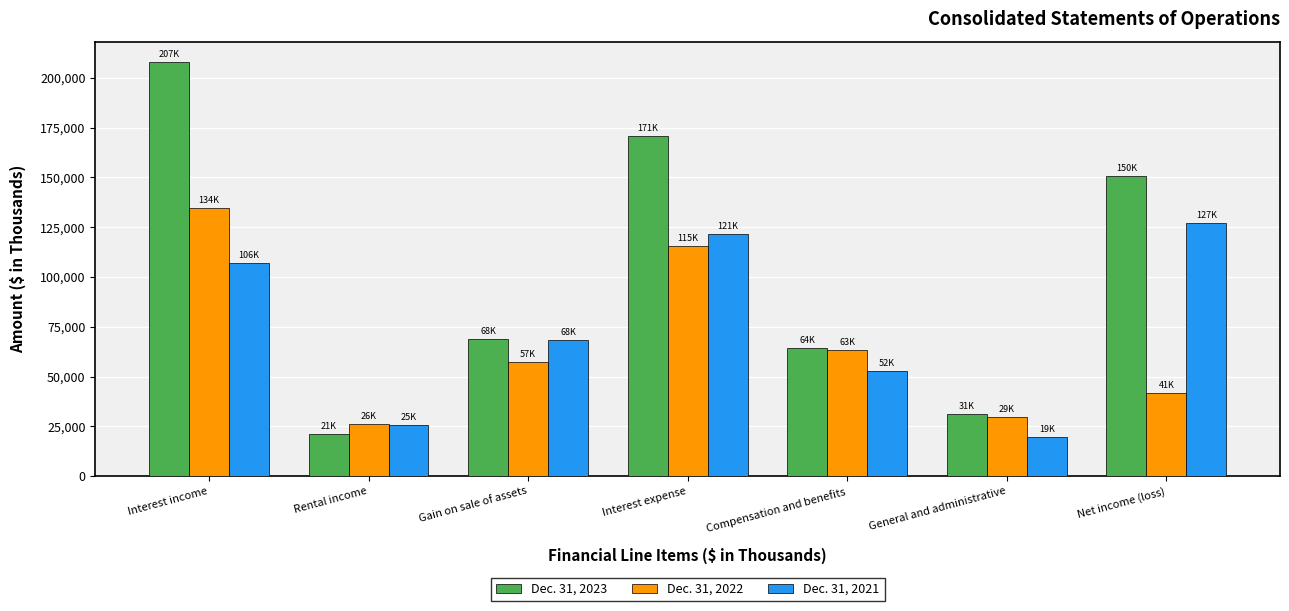

What is the value of the Dec. 31, 2021 bar at the 5th from the left?

52975